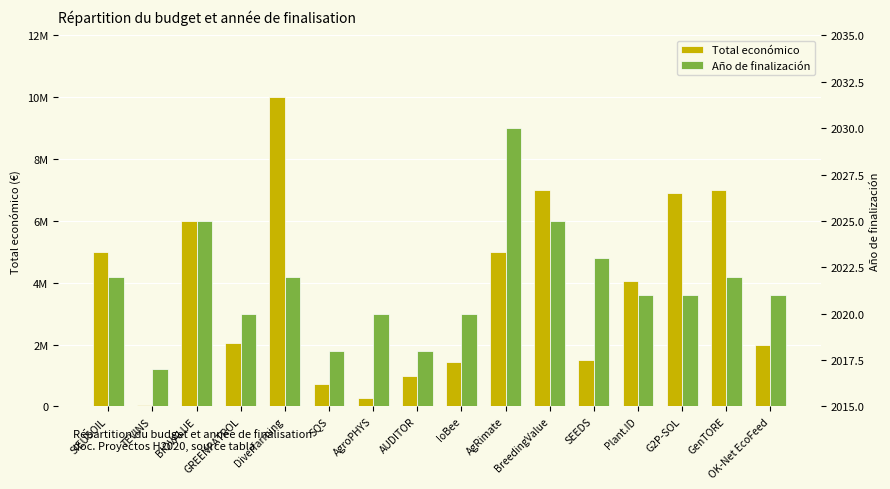

What is the label of the 6th bar from the right?

BreedingValue